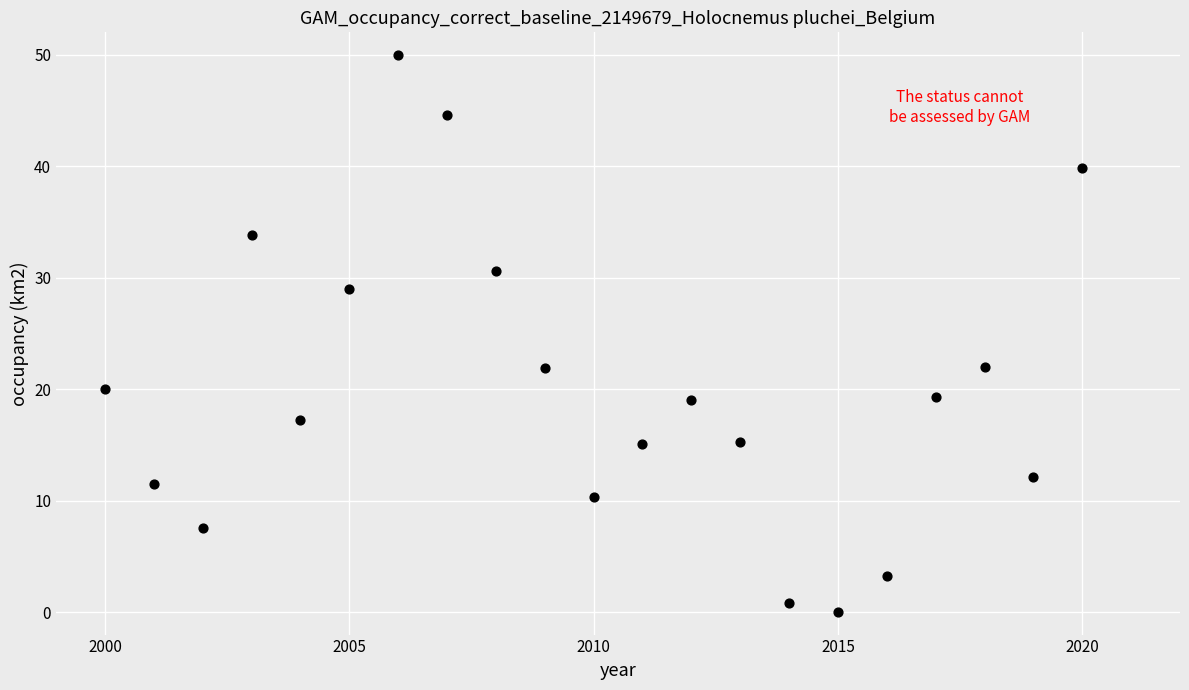

What is the range of X values (max minus min)?

20.0